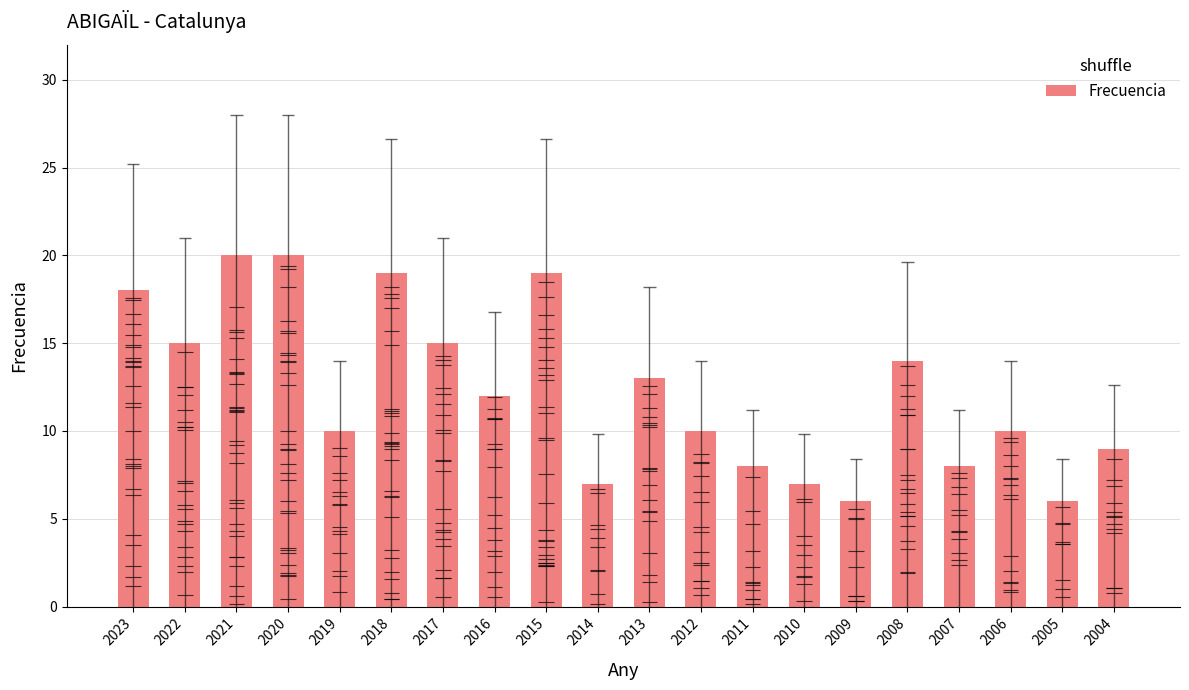

What is the approximate value at 2015?

19